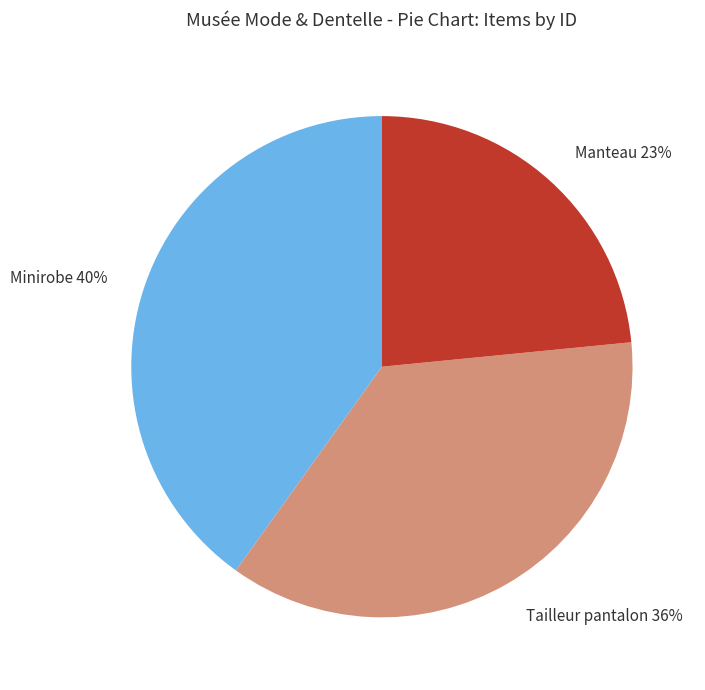

To the nearest percent, what is the combined percentage of Tailleur pantalon and Minirobe?

77%